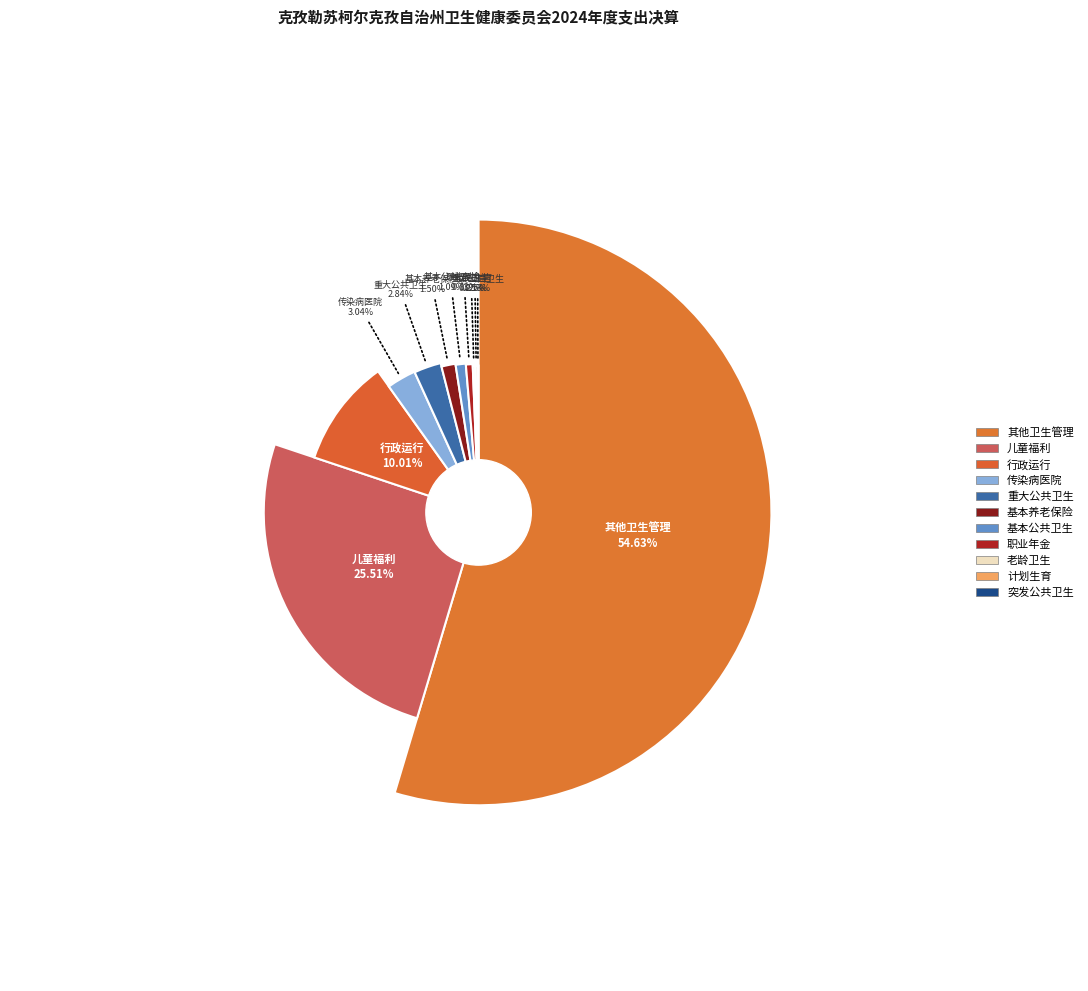

What is the change in value from 儿童福利 to 老龄卫生健康事务?

-1003.5